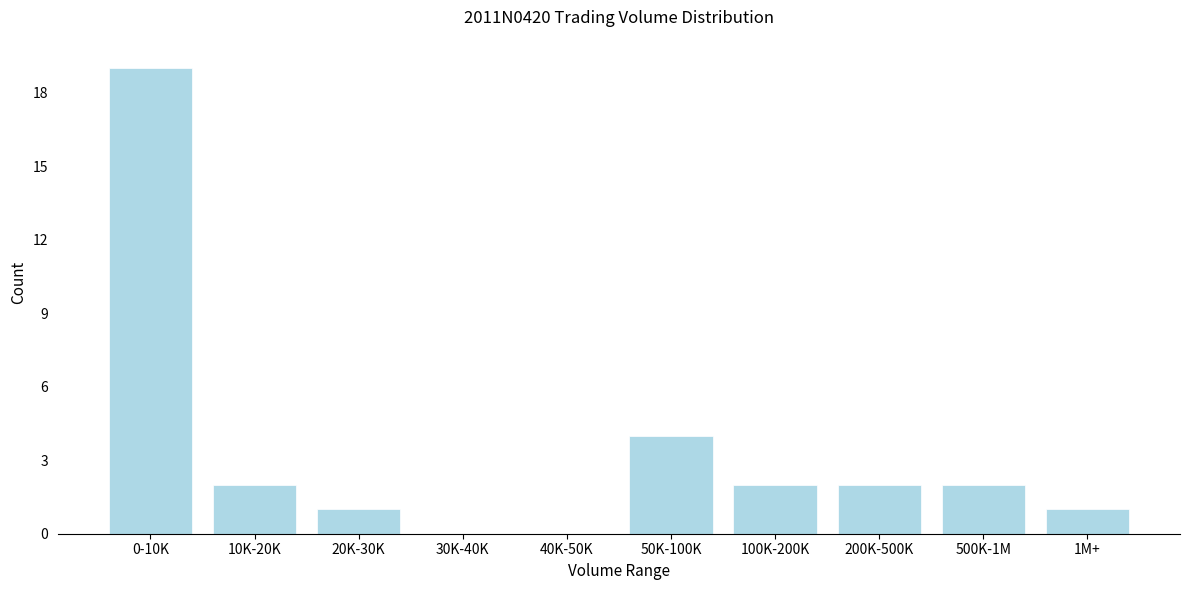

Reading right to left, what are all the values shown in this chart?

1M+=1	500K-1M=2	200K-500K=2	100K-200K=2	50K-100K=4	40K-50K=0	30K-40K=0	20K-30K=1	10K-20K=2	0-10K=19